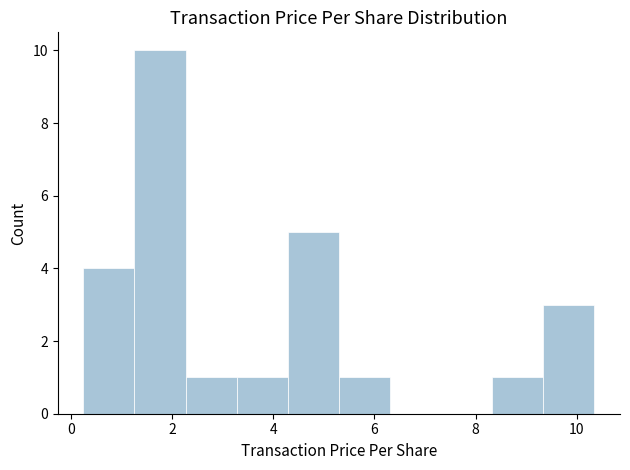

Over which range of the x-axis is the bar tallest?

1.2 to 2.2